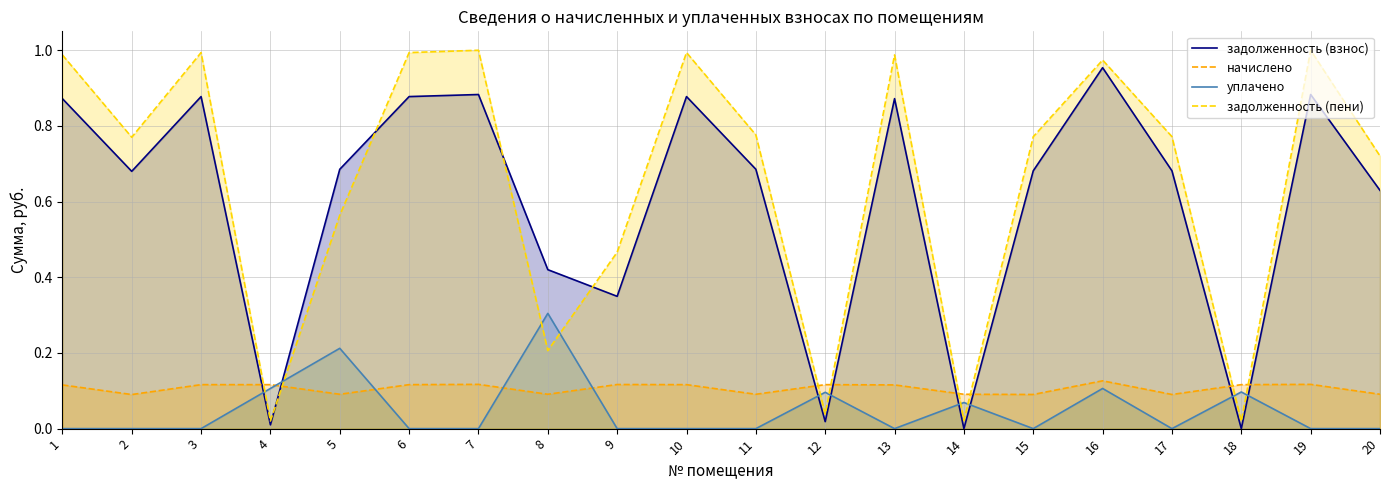

At which category is the sum across all series the highest?

16